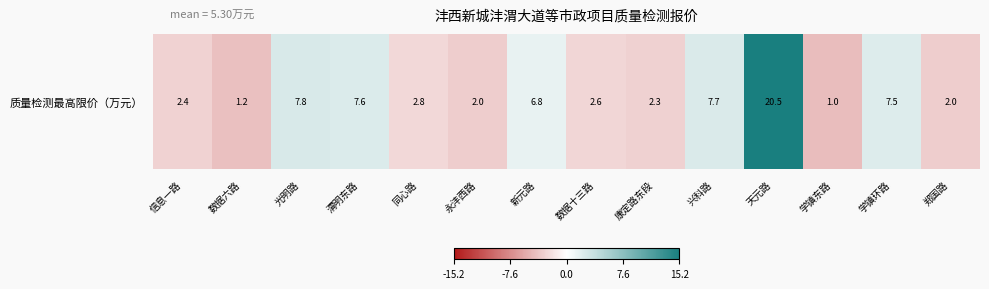

What is the difference between the second highest and minimum values?

6.8